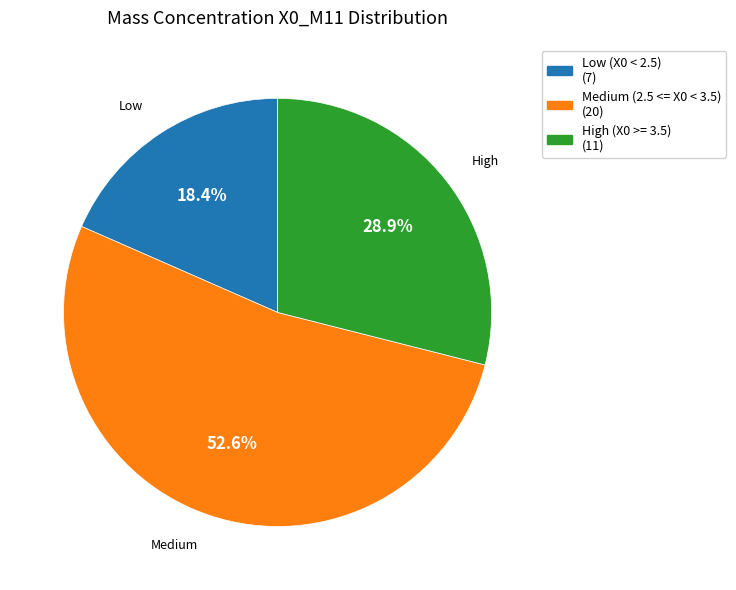

Is there any slice that represents more than half of the pie?

Yes